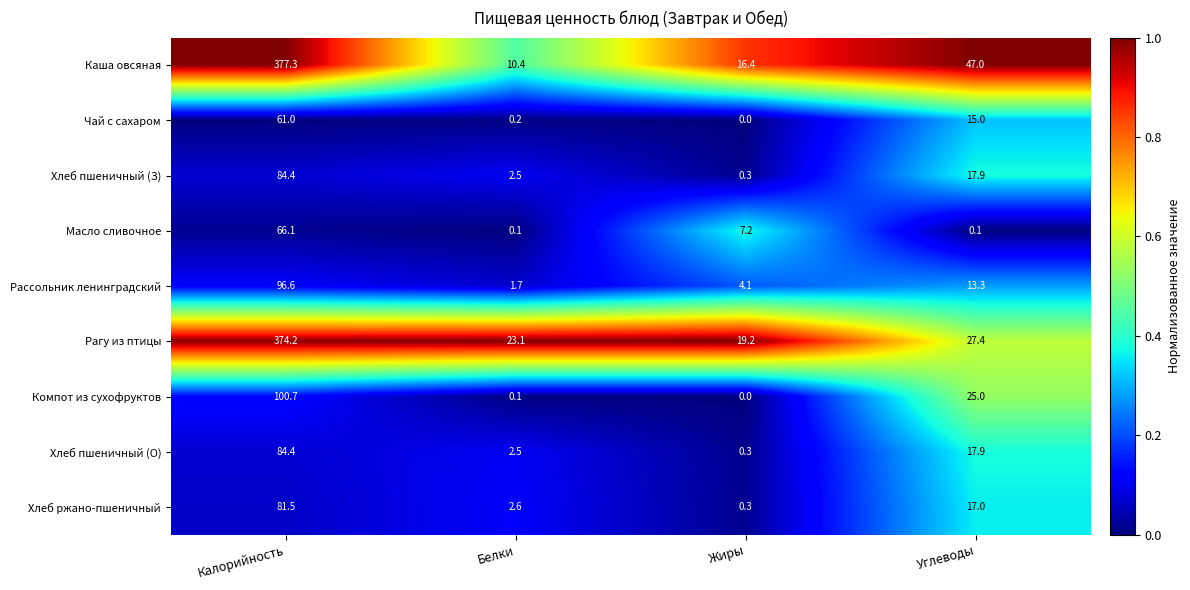

Which series changed the most between Белки and Жиры?

Масло сливочное